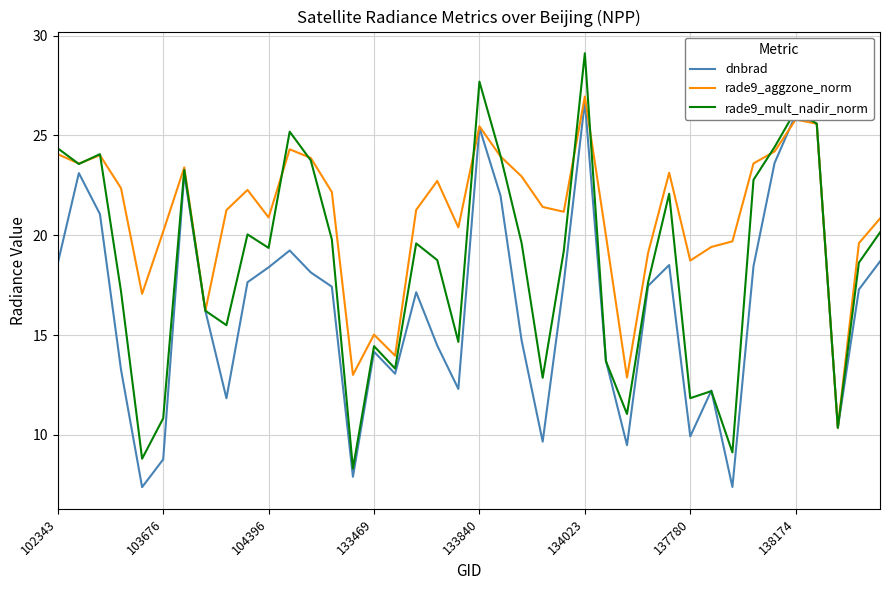

What is the average value of the rade9_aggzone_norm series?

20.9